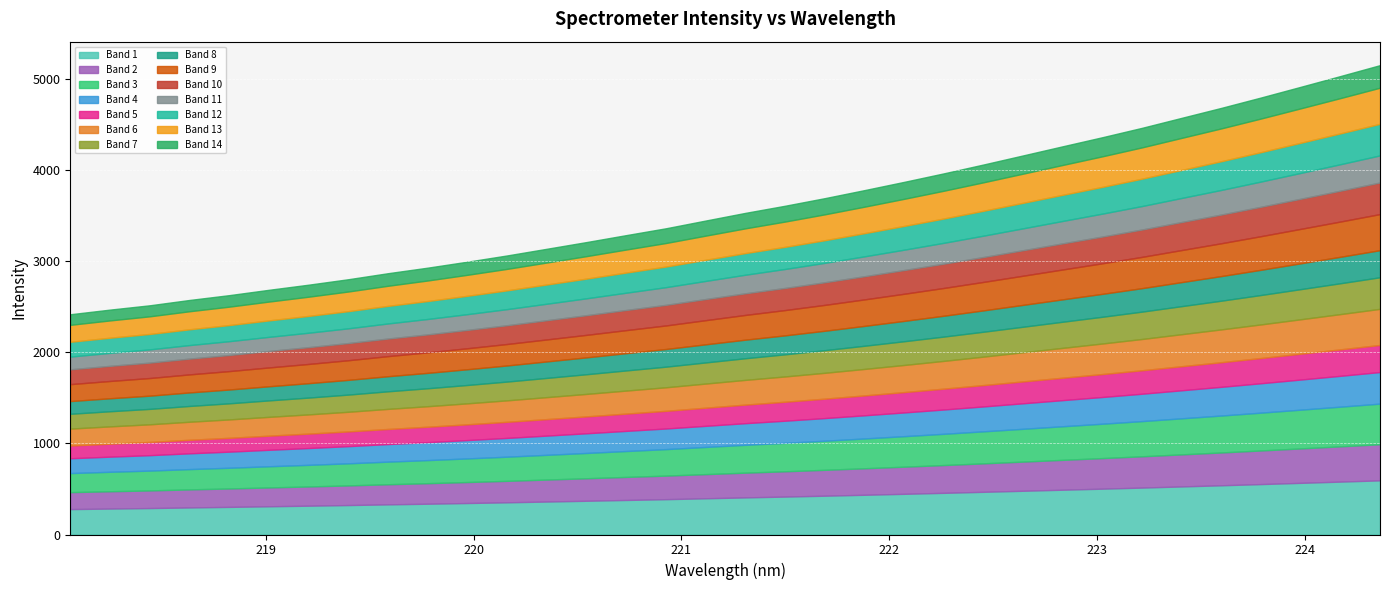

Which has a higher value, 220.5444 or 221.6902?

221.6902